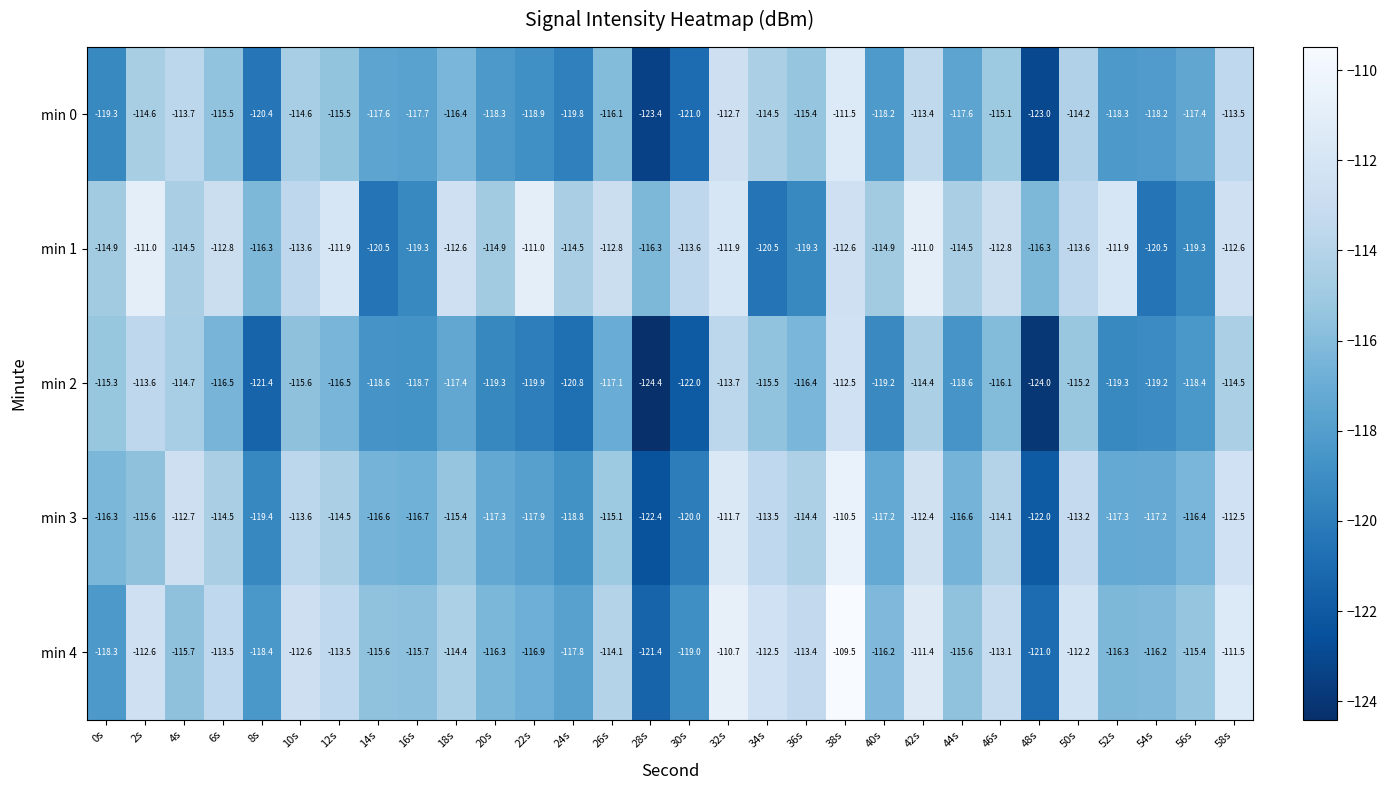

What is the spread (max minus min) of values at 40s?

4.3